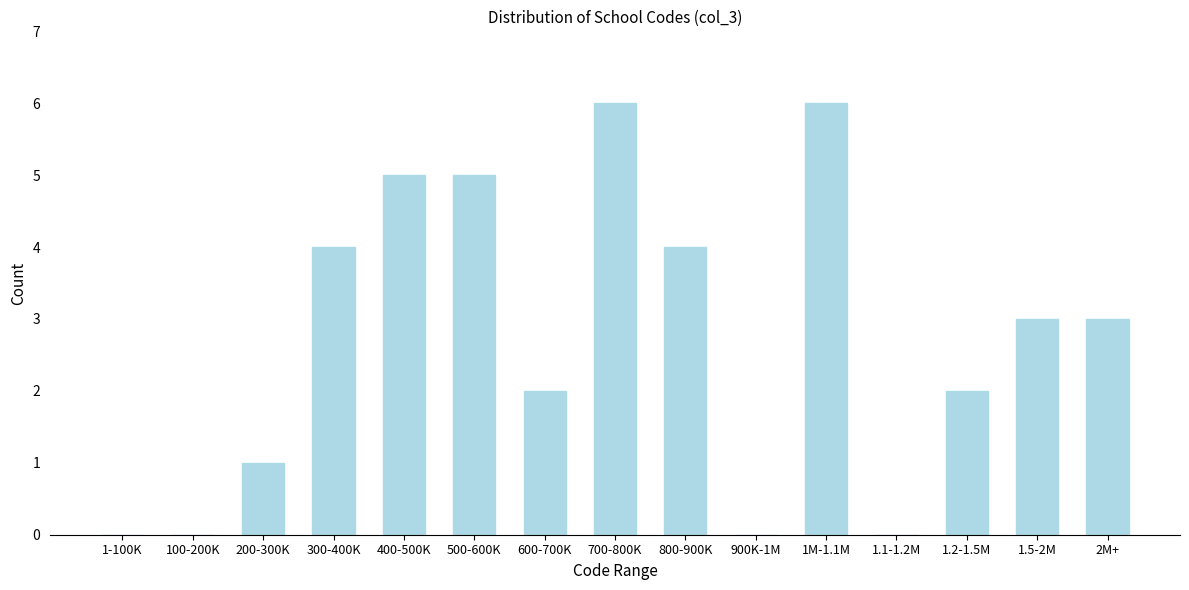

Reading left to right, list all the values displayed in this chart.

1-100K=0	100-200K=0	200-300K=1	300-400K=4	400-500K=5	500-600K=5	600-700K=2	700-800K=6	800-900K=4	900K-1M=0	1M-1.1M=6	1.1-1.2M=0	1.2-1.5M=2	1.5-2M=3	2M+=3